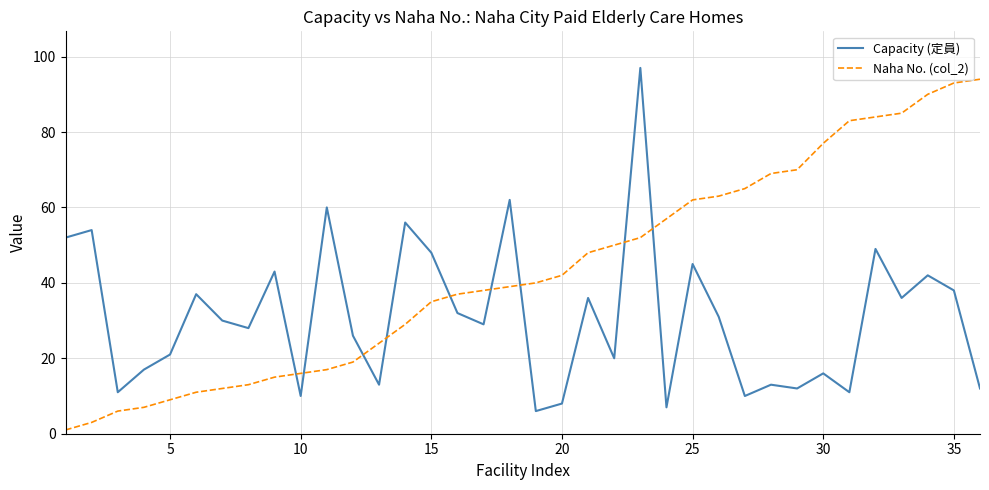

Which series has the largest total across all categories?

Naha No. (col_2)